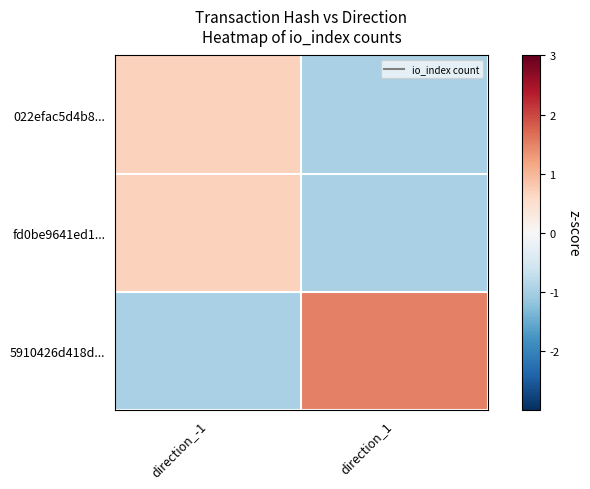

How many categories are shown in the chart?

2